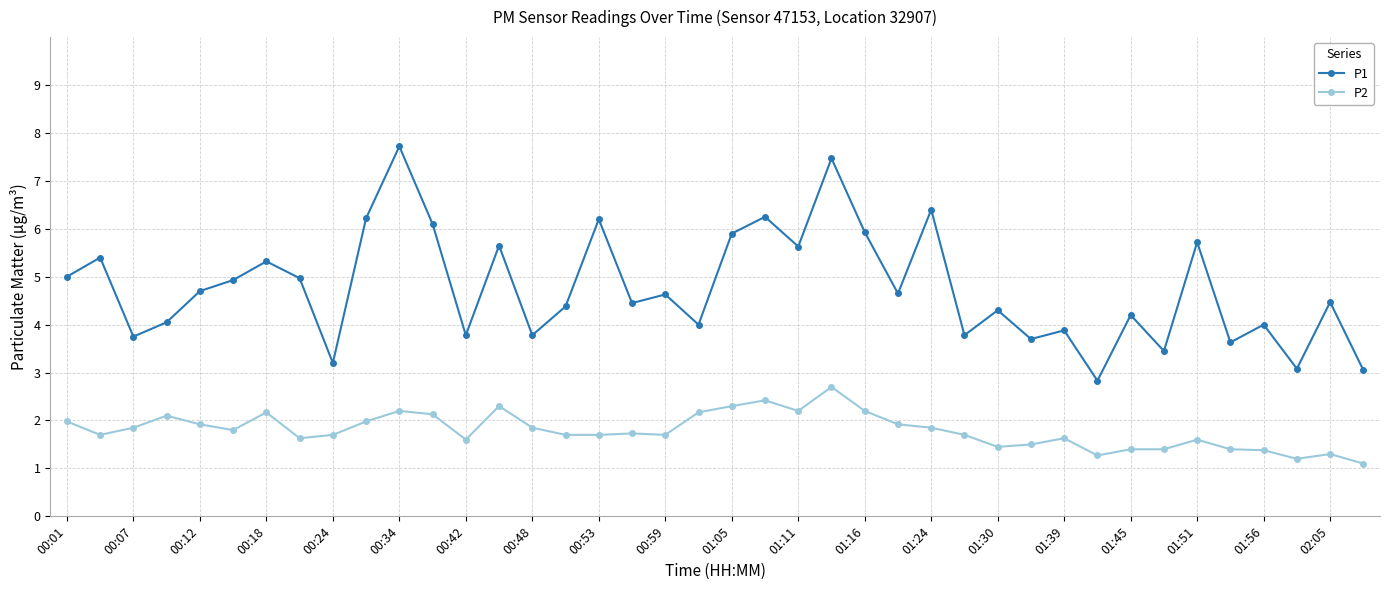

Rank the series by their average value, from highest to lowest.

P1, P2